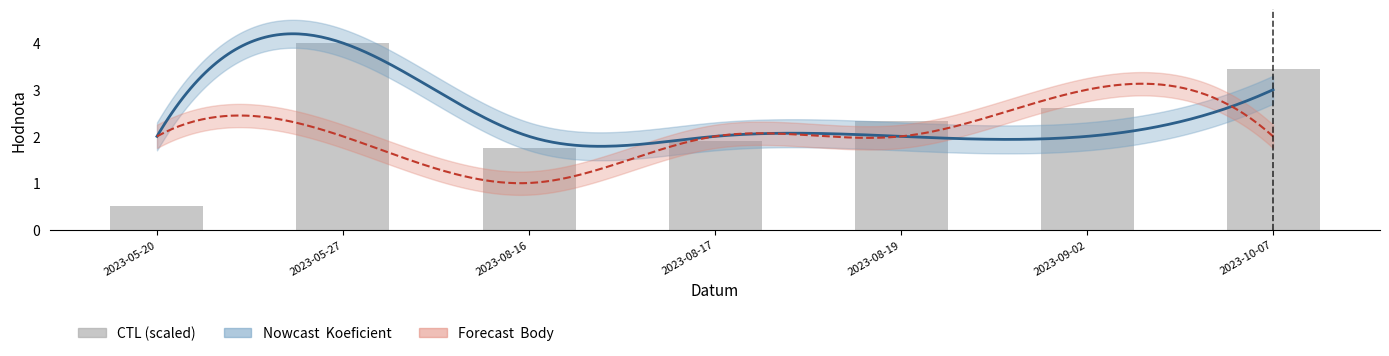

Reading left to right, extract all data points from this chart.

Koeficient: 2023-05-20=2	2023-05-27=4	2023-08-16=2	2023-08-17=2	2023-08-19=2	2023-09-02=2	2023-10-07=3
Body: 2023-05-20=2	2023-05-27=2	2023-08-16=1	2023-08-17=2	2023-08-19=2	2023-09-02=3	2023-10-07=2